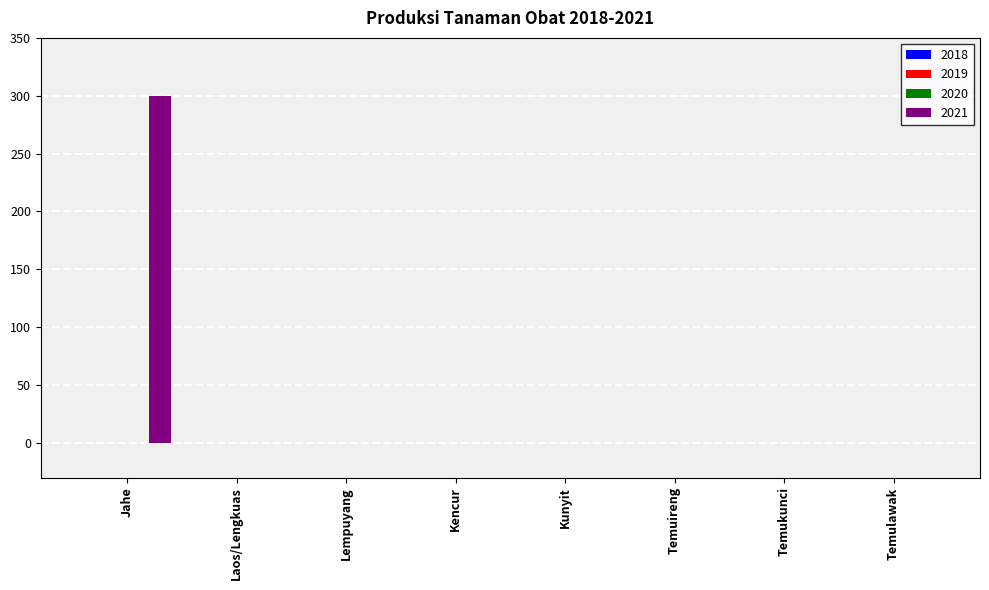

Are the bars grouped side by side (vs. stacked)?

No